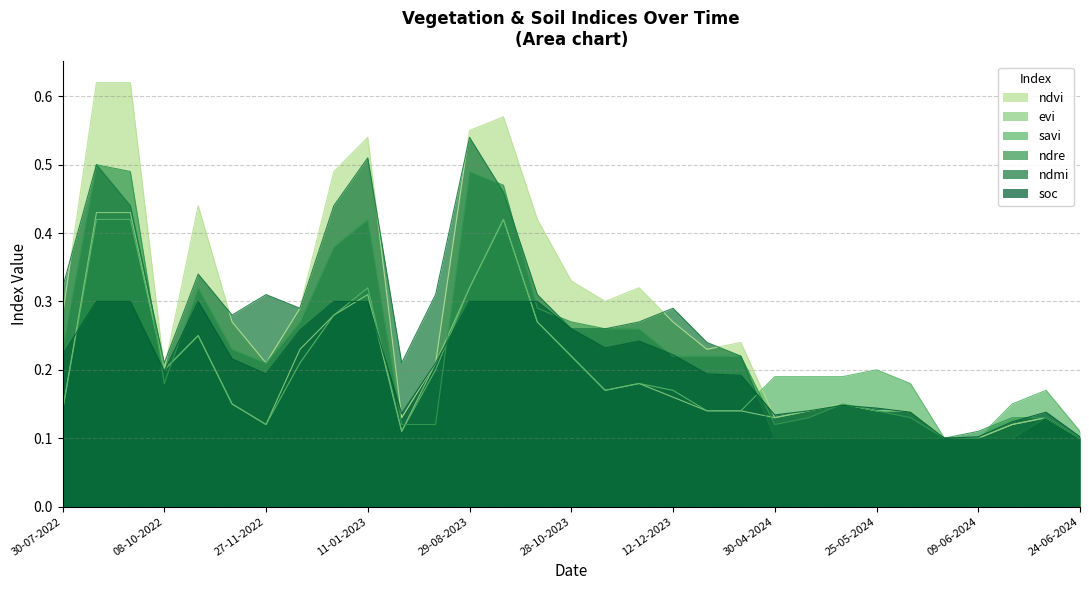

True or false: ndre has more than 0 interior local peaks.

True